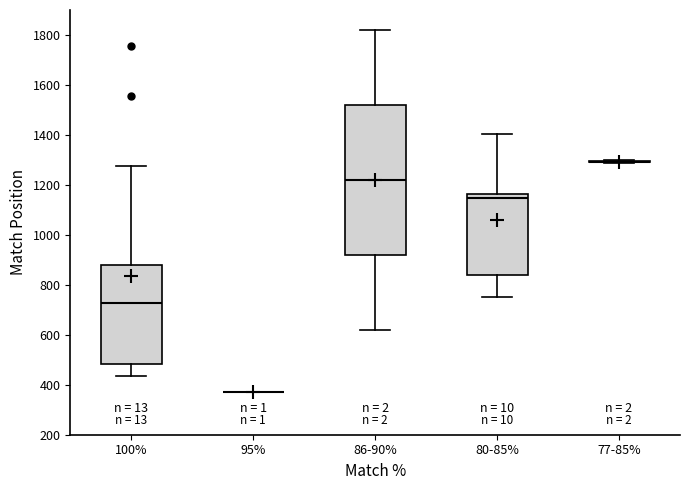

Reading left to right, read every box against the y-axis: the position of its median line, the range the box covers, and the ends of its whiskers. The values are not printed on the chart, so give them approximately, as read against the axis.

100%: median 720, box 480 to 880, whiskers 440 to 1280
95%: box collapsed to a line at 380, whiskers 380 to 380
86-90%: median 1220, box 920 to 1520, whiskers 620 to 1820
80-85%: median 1140, box 840 to 1160, whiskers 760 to 1400
77-85%: box collapsed to a line at 1300, whiskers 1280 to 1300